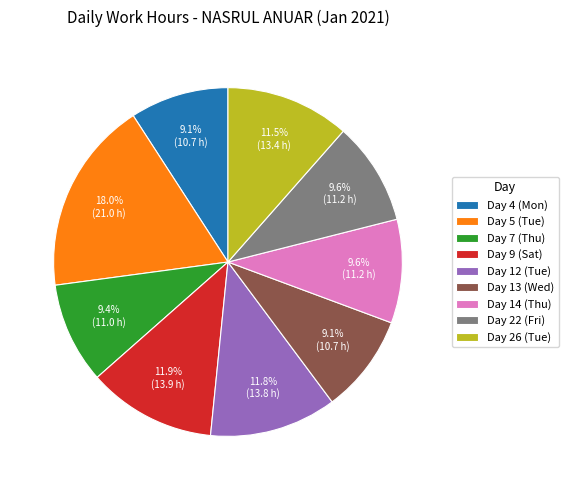

Combined, do Day 12 (Tue) and Day 26 (Tue) account for over 50%?

No